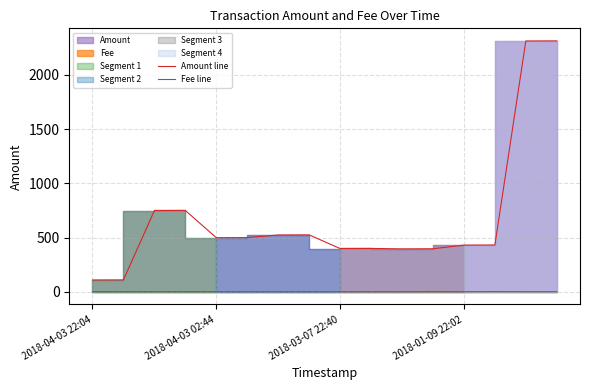

What is the value of the Amount line point at the 6th from the left?

500.0